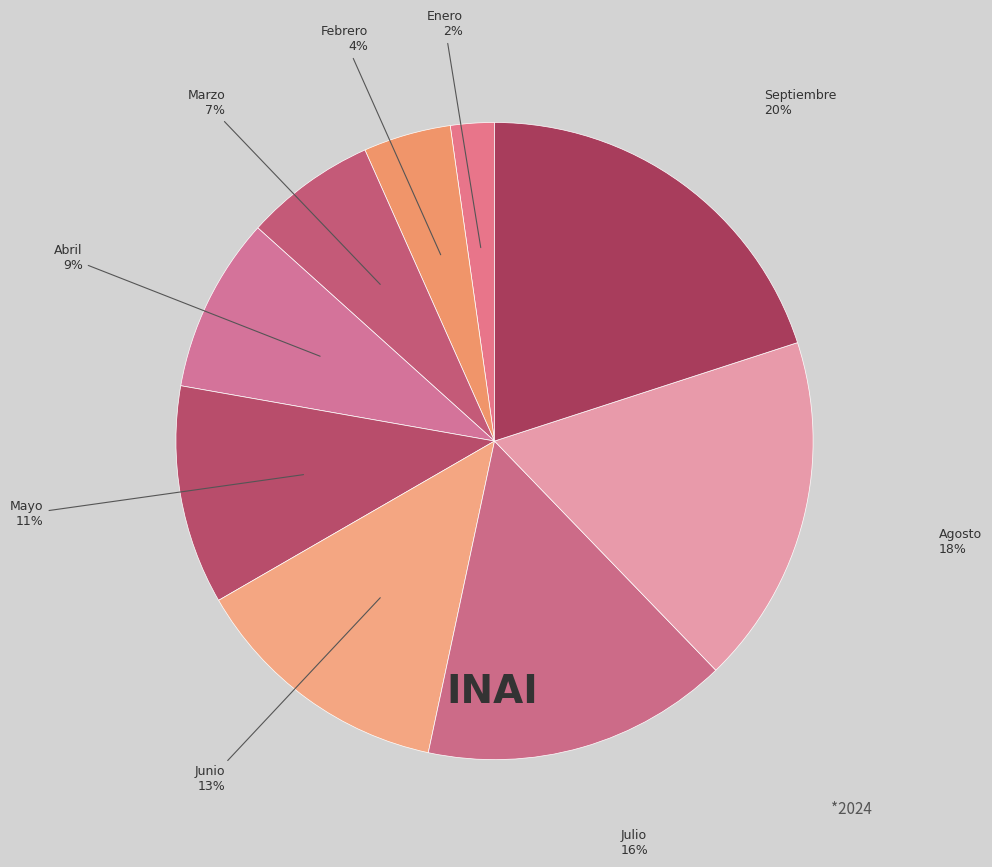

Count the number of slices in the pie.

9